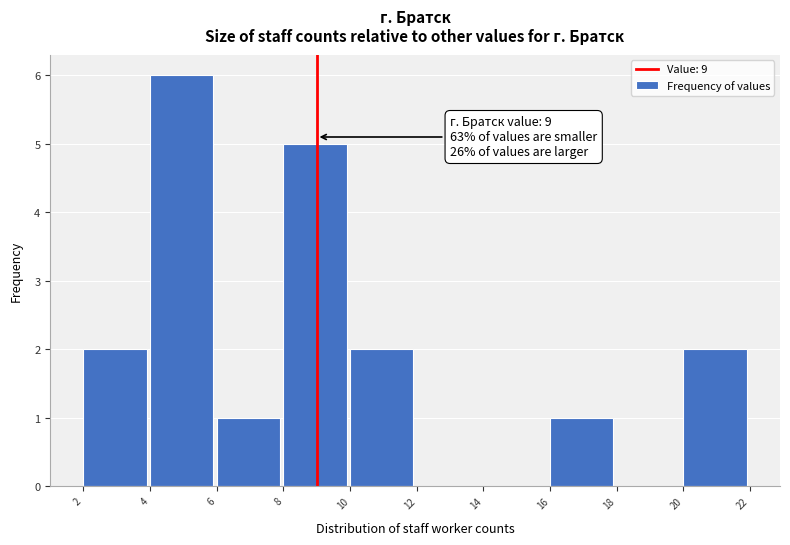

Over which range of the x-axis is the bar tallest?

4 to 6